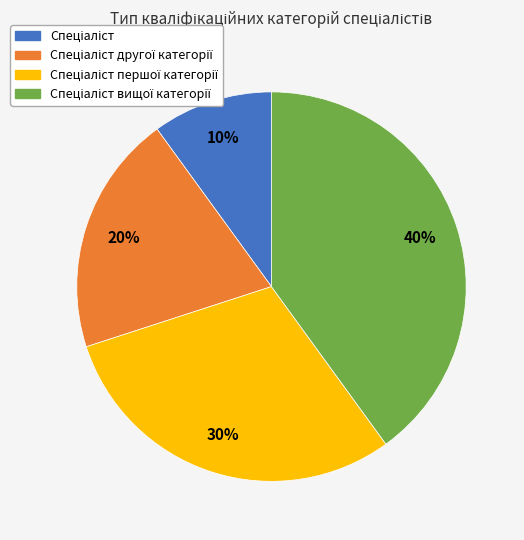

Is there any slice that represents more than half of the pie?

No